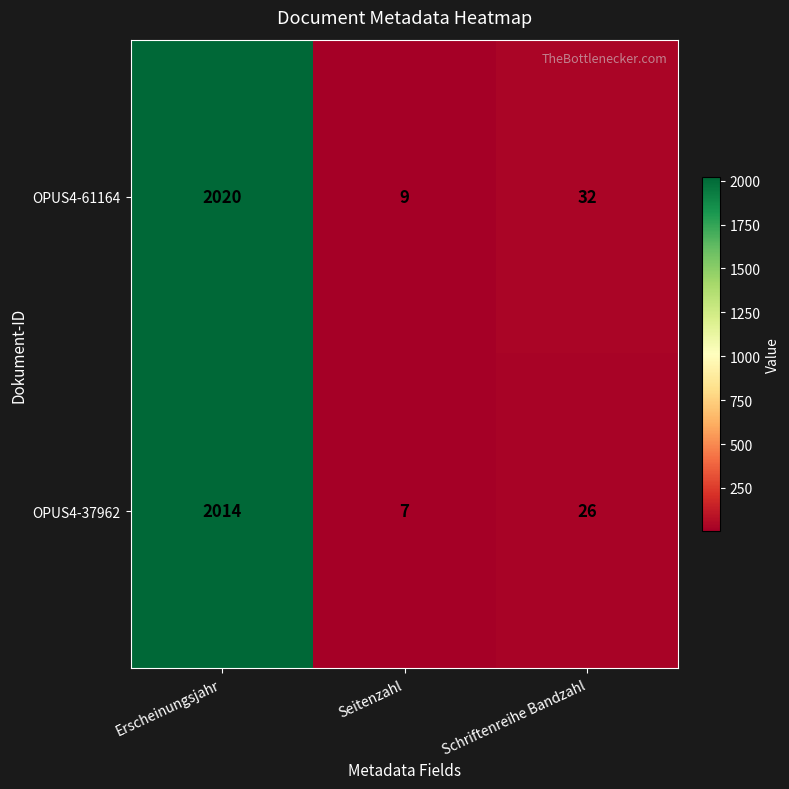

Between Erscheinungsjahr and Seitenzahl, which series saw the biggest shift?

OPUS4-61164